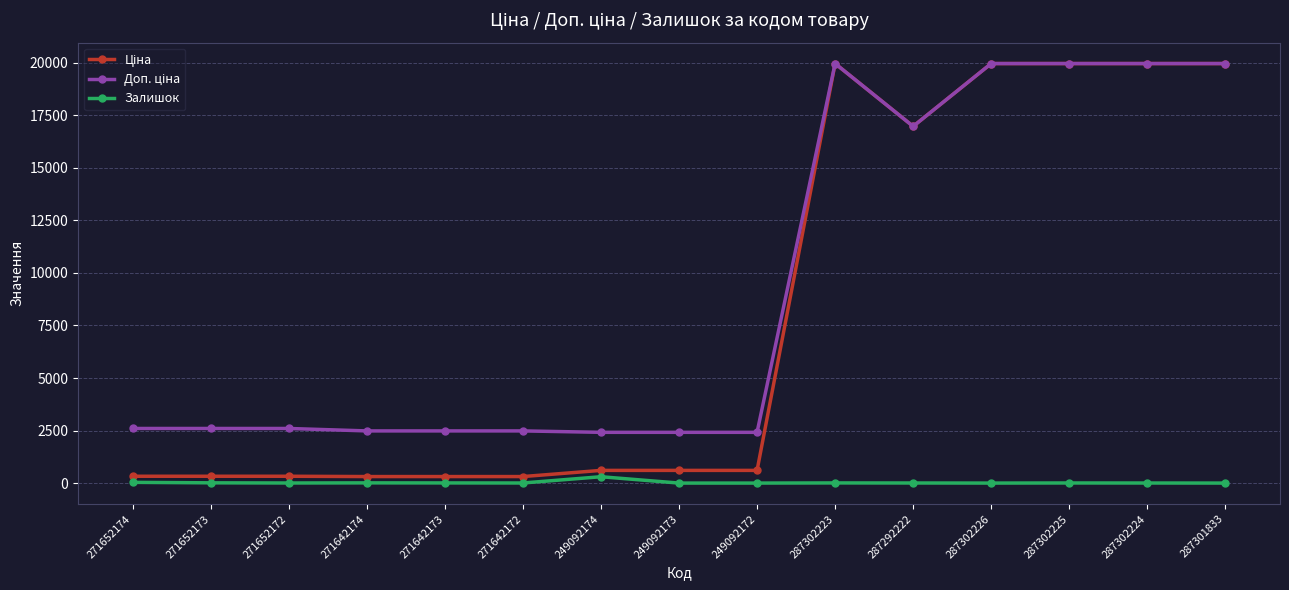

What is the total value across all series at 287302226?

39928.3